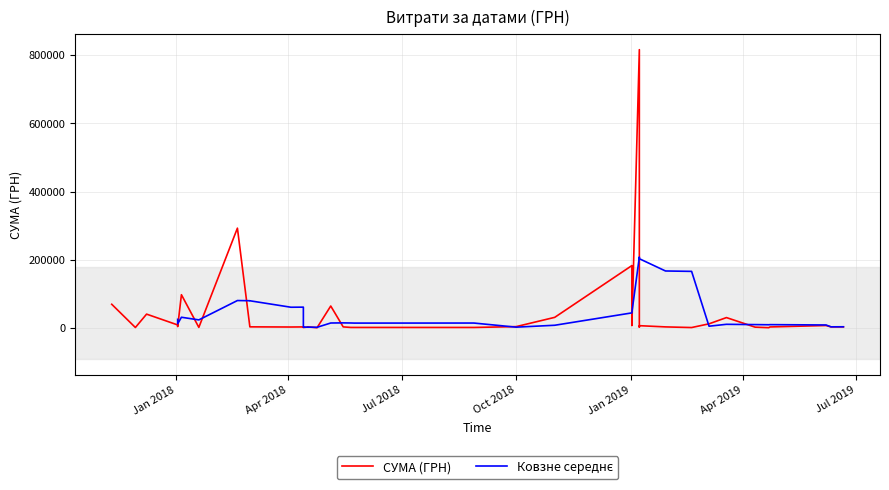

Which category has the highest value across all series?

08.01.2019